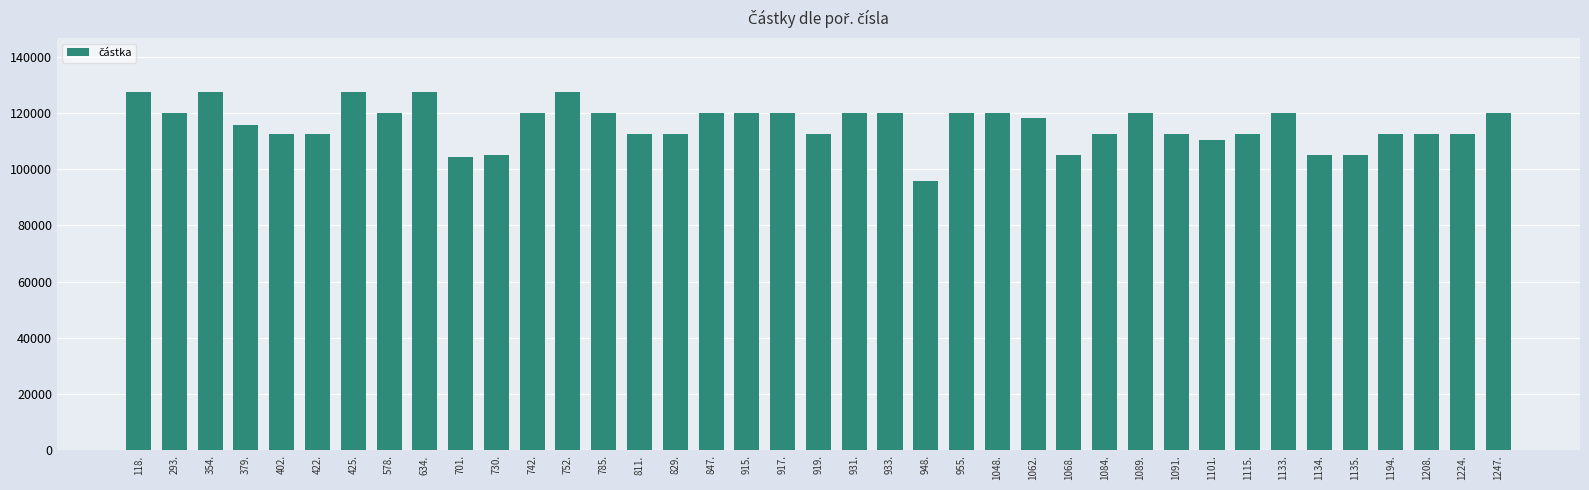

Reading left to right, list all the values displayed in this chart.

127500	120000	127500	115600	112500	112500	127500	120000	127500	104330	105000	120000	127500	120000	112500	112500	120000	120000	120000	112500	120000	120000	96000	120000	120000	118400	105000	112500	120000	112500	110523	112500	120000	105000	105000	112500	112500	112500	120000